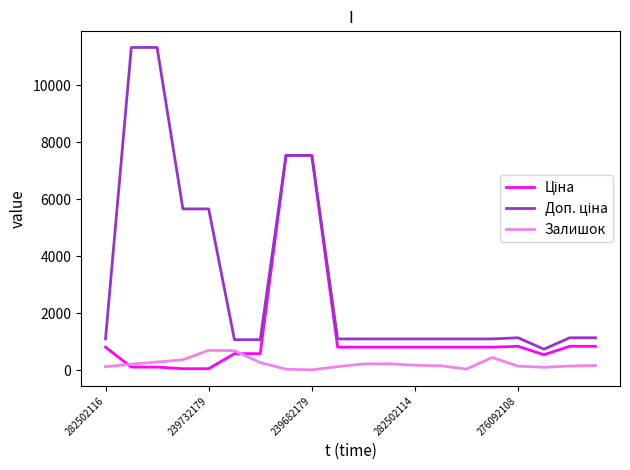

What is the sum of all Залишок values?

4697.0